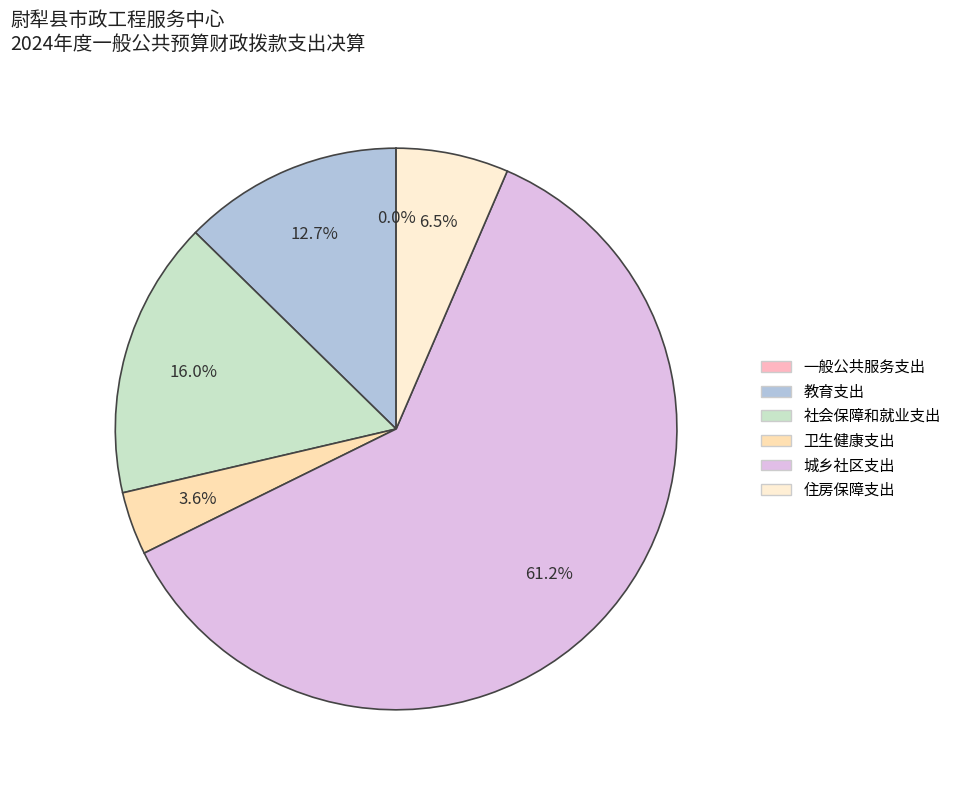

Is there a majority slice in this chart?

Yes